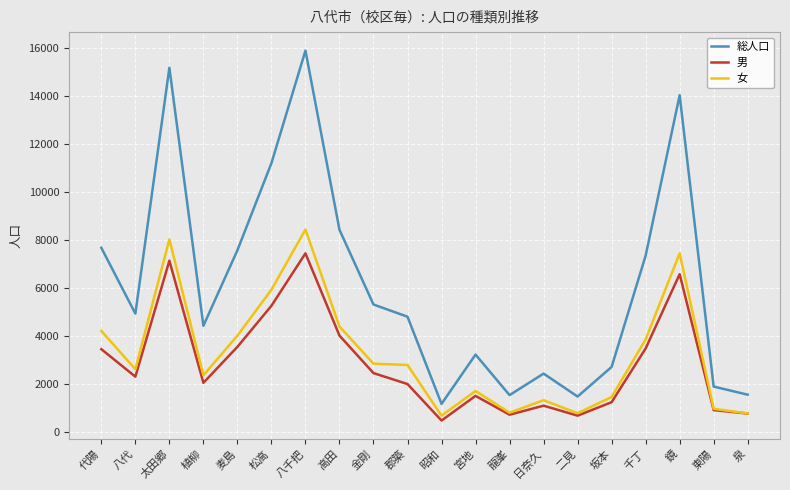

True or false: 女 has a value of 596 at 宮地.

False